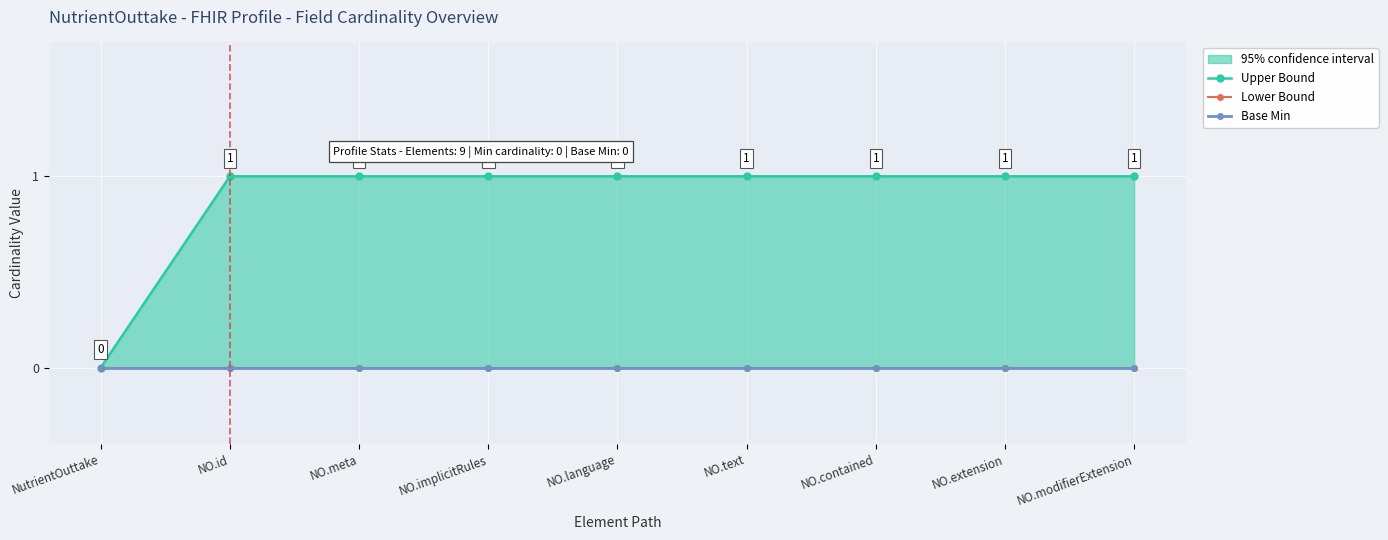

What is the label of the 7th point from the right?

NO.meta